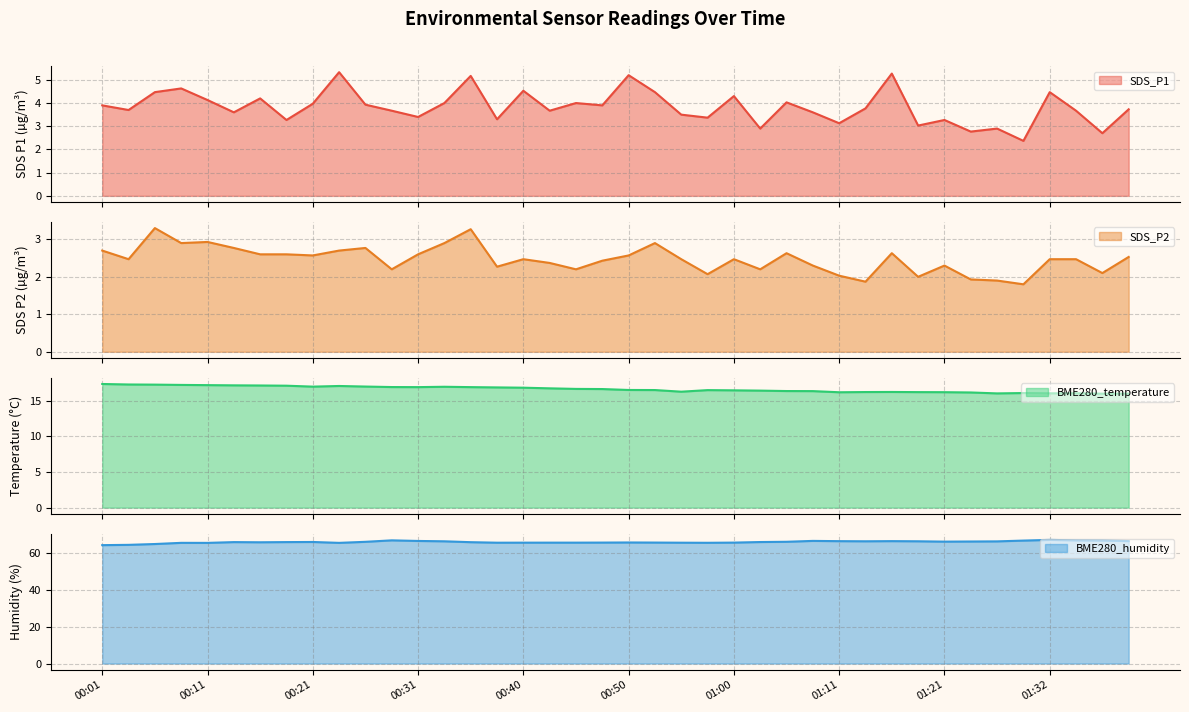

At which label does BME280_humidity first exceed 66?

00:13